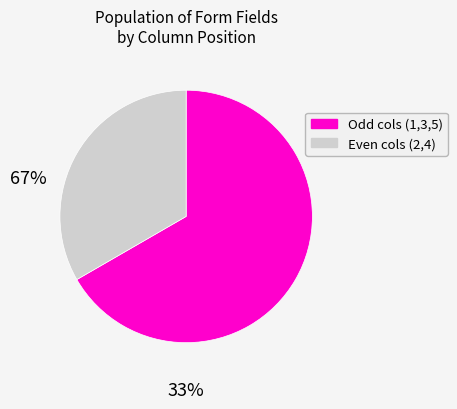

Is there a majority slice in this chart?

Yes